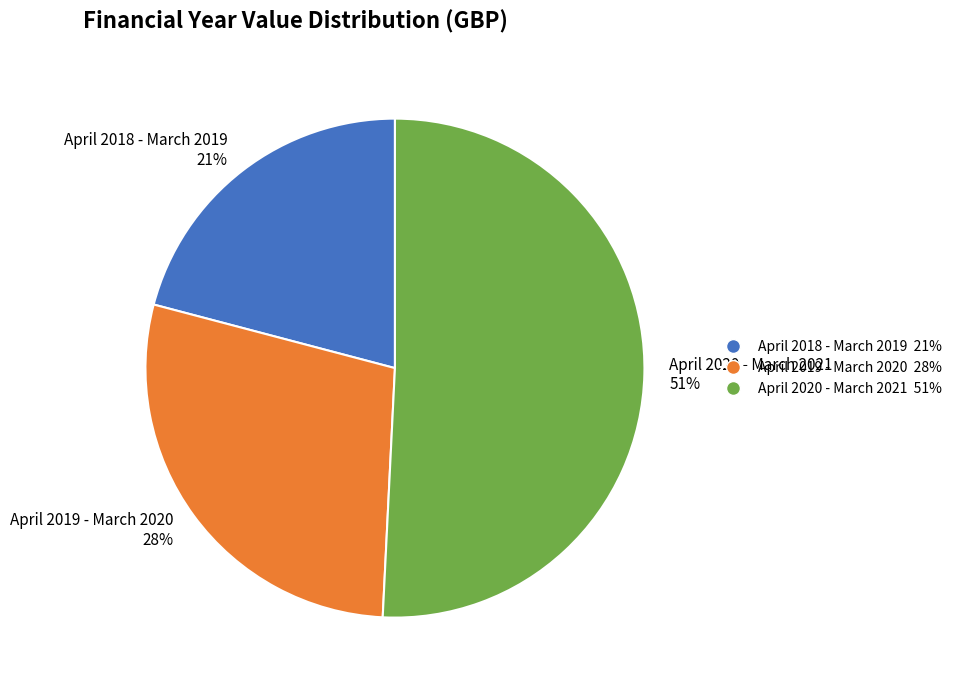

To the nearest percent, what percentage of the pie is April 2020 - March 2021?

51%